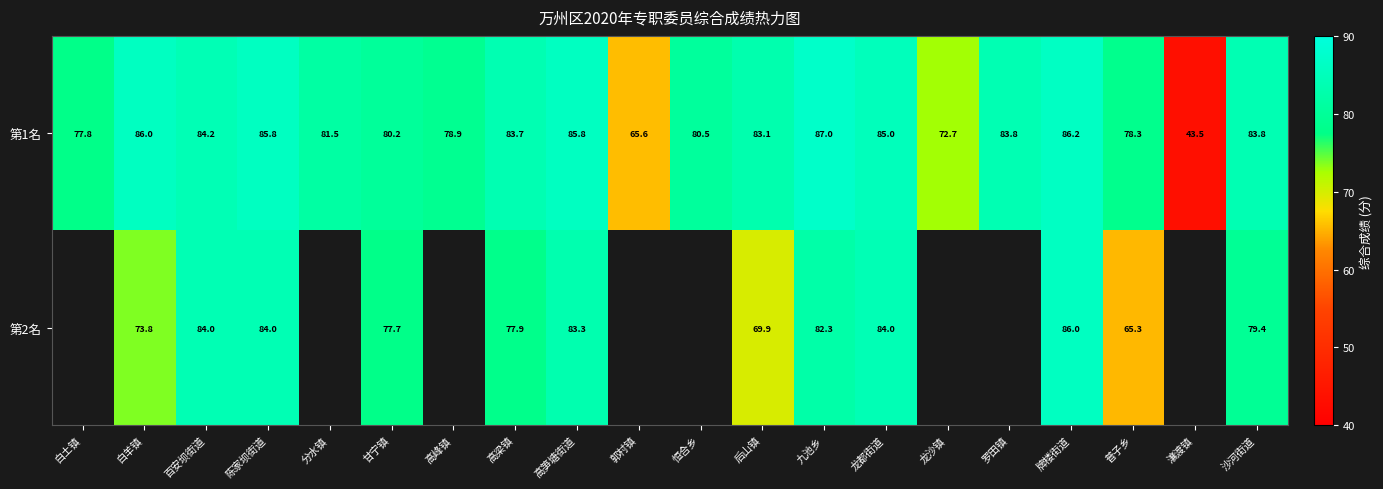

Which has a higher value, 高笋塘街道 or 九池乡?

九池乡